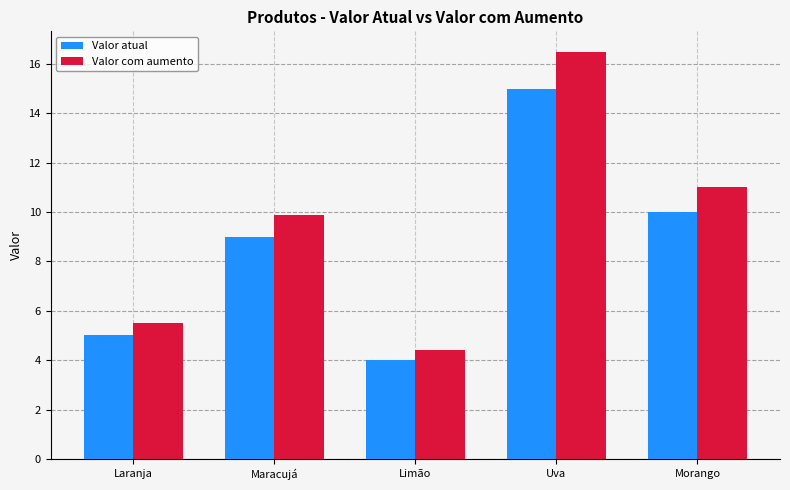

What is the sum of the Valor atual values at Limão and Maracujá?

13.0